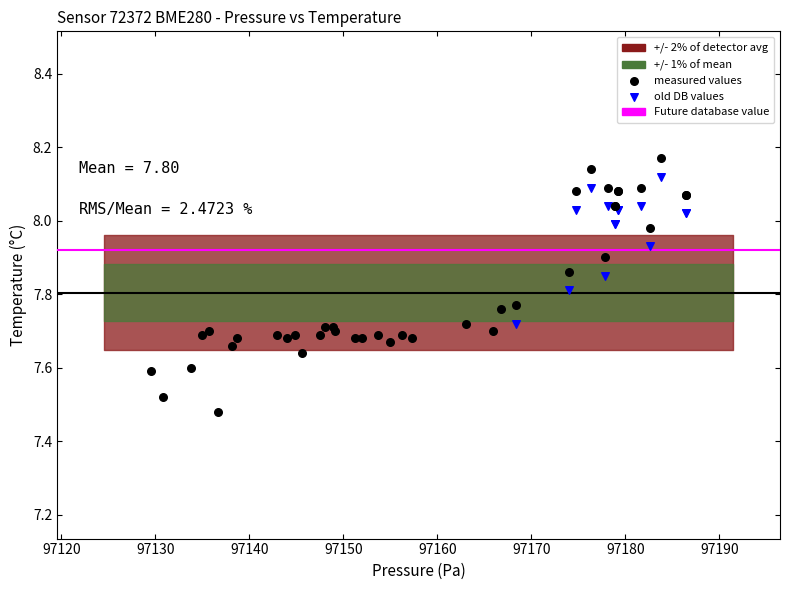

Which series contains the lowest Y value?

measured values